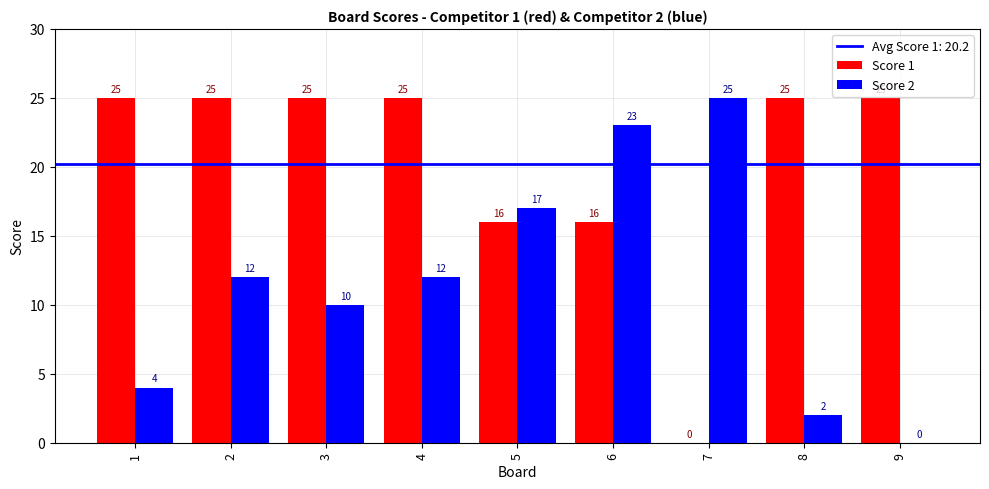

Is the value of Score 2 at 1 greater than the value of Score 1 at 5?

No